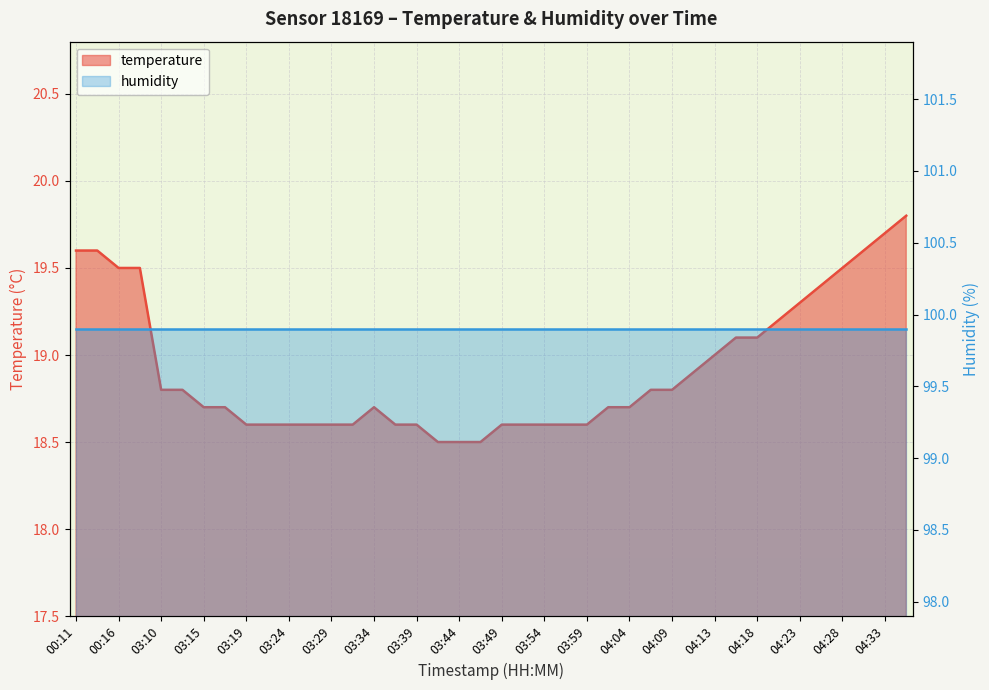

List the labels in order of value, largest first.

04:36, 04:33, 00:11, 00:13, 04:31, 00:16, 00:18, 04:28, 04:26, 04:23, 04:21, 04:16, 04:18, 04:13, 04:11, 03:10, 03:12, 04:06, 04:09, 03:15, 03:17, 03:34, 04:01, 04:04, 03:19, 03:22, 03:24, 03:27, 03:29, 03:32, 03:37, 03:39, 03:49, 03:51, 03:54, 03:56, 03:59, 03:42, 03:44, 03:47